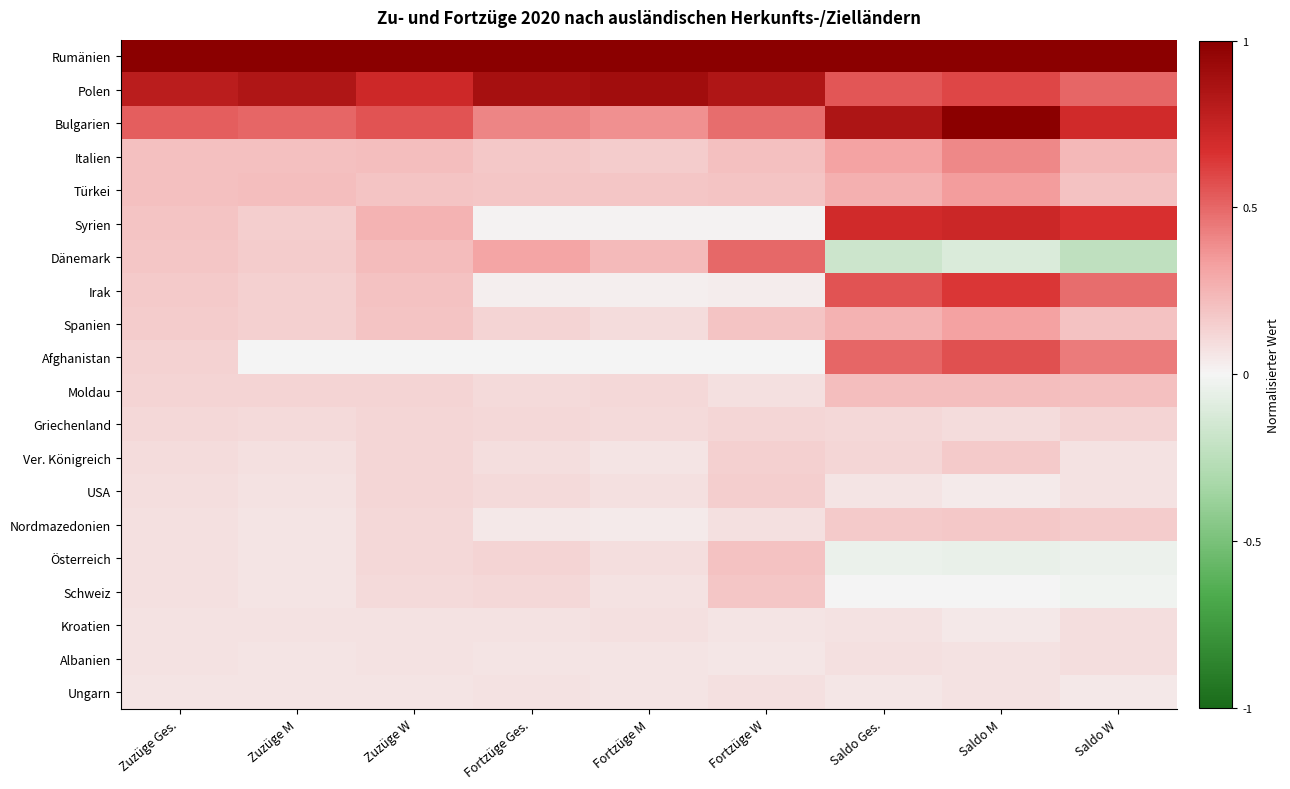

Which category has the lowest value across all series?

Saldo W